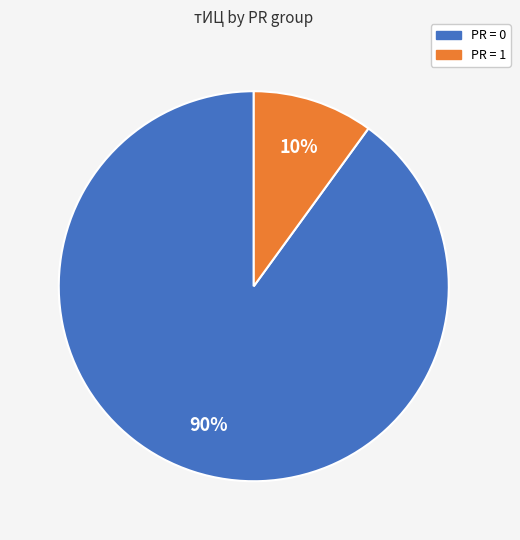

What percentage is the PR = 1 slice, to the nearest percent?

10%